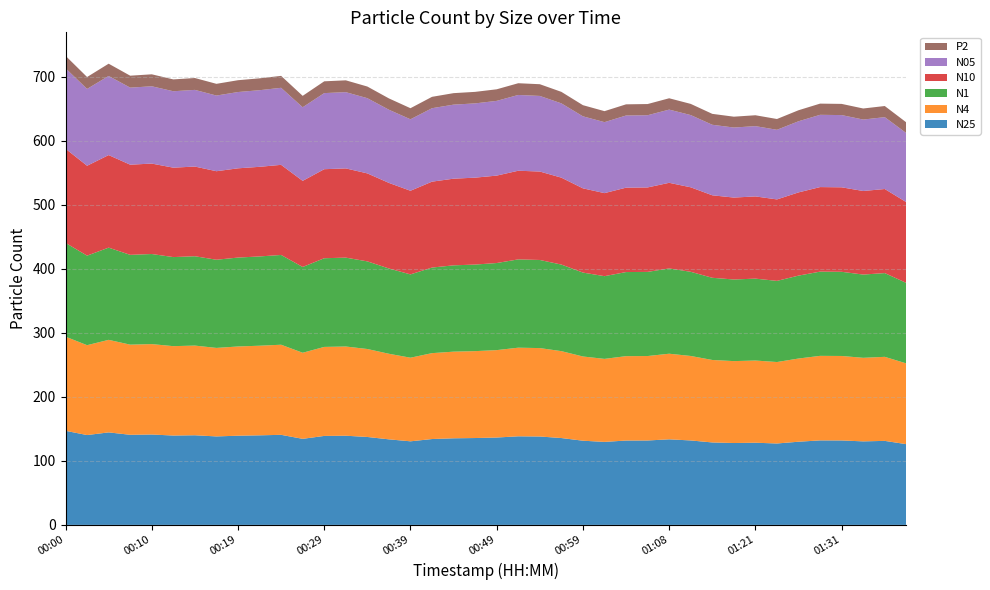

Reading right to left, what are all the values shown in this chart?

N25: 126.1	131.2	130.4	131.9	132.0	129.9	127.2	128.3	127.9	128.8	131.9	133.6	131.8	131.7	129.6	131.5	135.7	138.0	138.3	136.4	135.7	135.2	134.1	130.5	133.6	137.3	139.3	138.9	134.4	140.7	139.9	139.3	138.2	140.0	139.6	141.2	140.7	144.5	140.3	146.9
N4: 126.1	131.2	130.5	131.9	132.0	129.9	127.2	128.4	127.9	128.8	131.9	133.7	131.9	131.8	129.7	131.5	135.7	138.1	138.4	136.5	135.7	135.3	134.1	130.6	133.6	137.4	139.3	139.0	134.4	140.7	139.9	139.3	138.2	140.0	139.6	141.2	140.8	144.5	140.3	147.0
N1: 125.7	130.8	130.0	131.4	131.5	129.4	126.7	127.9	127.4	128.3	131.4	133.2	131.4	131.3	129.2	131.0	135.2	137.6	137.9	136.0	135.2	134.8	133.6	130.1	133.2	136.8	138.8	138.5	133.9	140.2	139.4	138.8	137.7	139.5	139.1	140.7	140.2	144.0	139.8	146.4
N10: 126.1	131.3	130.5	131.9	132.0	129.9	127.2	128.4	127.9	128.8	131.9	133.7	131.9	131.8	129.7	131.5	135.7	138.1	138.4	136.5	135.7	135.3	134.2	130.6	133.7	137.4	139.3	139.0	134.5	140.7	139.9	139.4	138.2	140.1	139.6	141.2	140.8	144.5	140.4	147.0
N05: 107.8	112.2	111.5	112.8	112.8	111.1	108.7	109.7	109.4	110.1	112.8	114.3	112.7	112.7	110.8	112.4	116.0	118.0	118.3	116.7	116.0	115.6	114.7	111.6	114.2	117.4	119.1	118.8	114.9	120.3	119.6	119.1	118.1	119.7	119.3	120.7	120.3	123.5	120.0	125.7
P2: 16.7	17.4	17.3	17.5	17.5	17.2	16.9	17.0	16.9	17.1	17.5	17.7	17.5	17.5	17.2	17.4	18.0	18.3	18.3	18.1	18.0	17.9	17.8	17.3	17.7	18.2	18.5	18.4	17.8	18.6	18.5	18.5	18.3	18.6	18.5	18.7	18.6	19.1	18.6	19.5